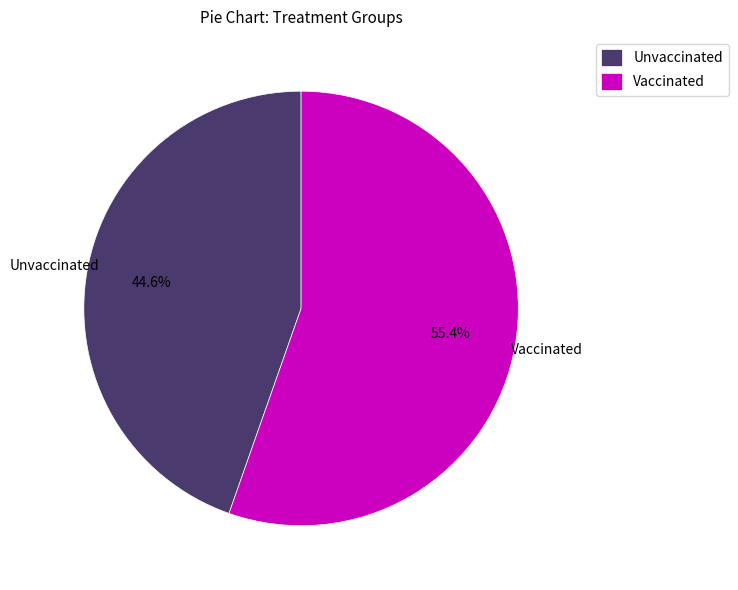

To the nearest percent, what is the difference between the largest and smallest slice percentages?

11%